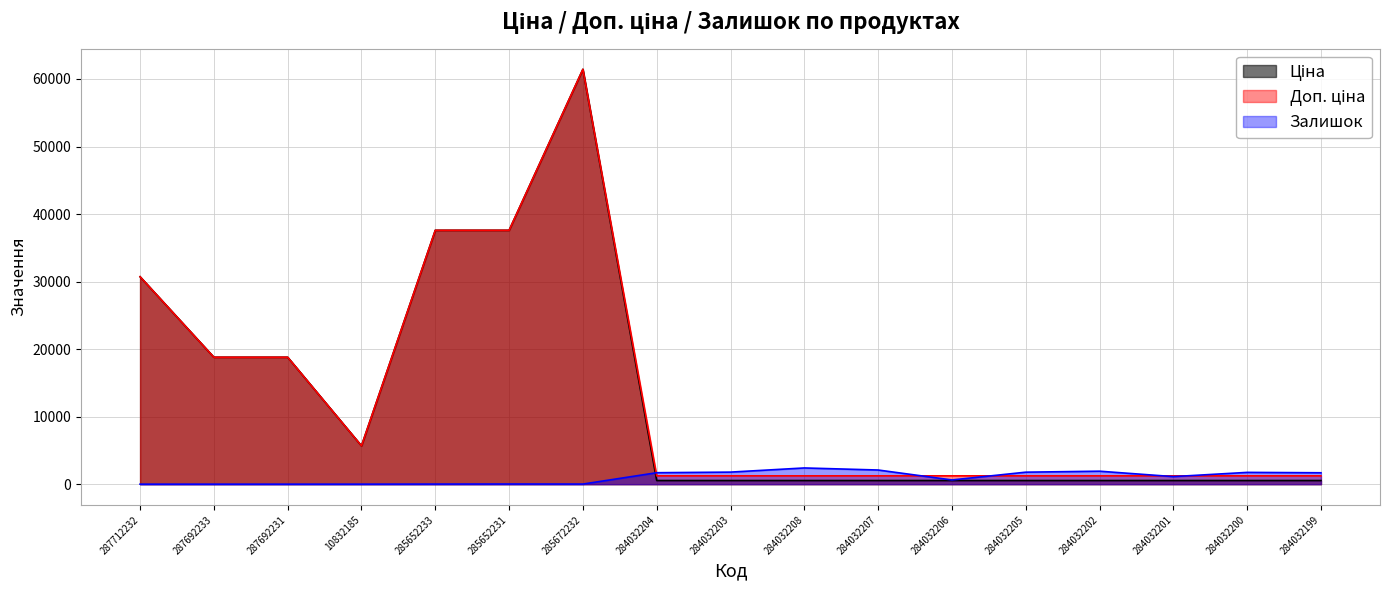

Reading left to right, list all the values displayed in this chart.

Ціна: 287712232=30717.1	287692233=18796.8	287692231=18796.8	10832185=5673.8	285652233=37593.6	285652231=37593.6	285672232=61434.3	284032204=539.0	284032203=539.0	284032208=539.0	284032207=539.0	284032206=539.0	284032205=539.0	284032202=539.0	284032201=539.0	284032200=539.0	284032199=539.0
Доп. ціна: 287712232=30717.1	287692233=18796.8	287692231=18796.8	10832185=5673.8	285652233=37593.6	285652231=37593.6	285672232=61434.3	284032204=1235.4	284032203=1235.4	284032208=1235.4	284032207=1235.4	284032206=1235.4	284032205=1235.4	284032202=1235.4	284032201=1235.4	284032200=1235.4	284032199=1235.4
Залишок: 287712232=0.0	287692233=0.0	287692231=0.0	10832185=2.0	285652233=13.0	285652231=23.0	285672232=16.0	284032204=1696.0	284032203=1786.0	284032208=2401.0	284032207=2096.0	284032206=624.0	284032205=1776.0	284032202=1921.0	284032201=1120.0	284032200=1745.0	284032199=1688.0